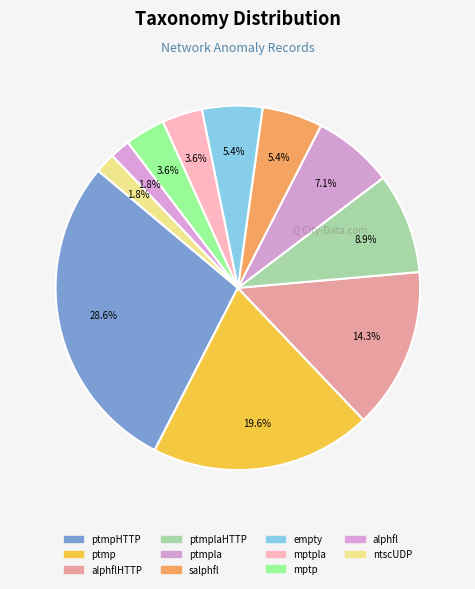

Which slice is the smallest?

alphfl